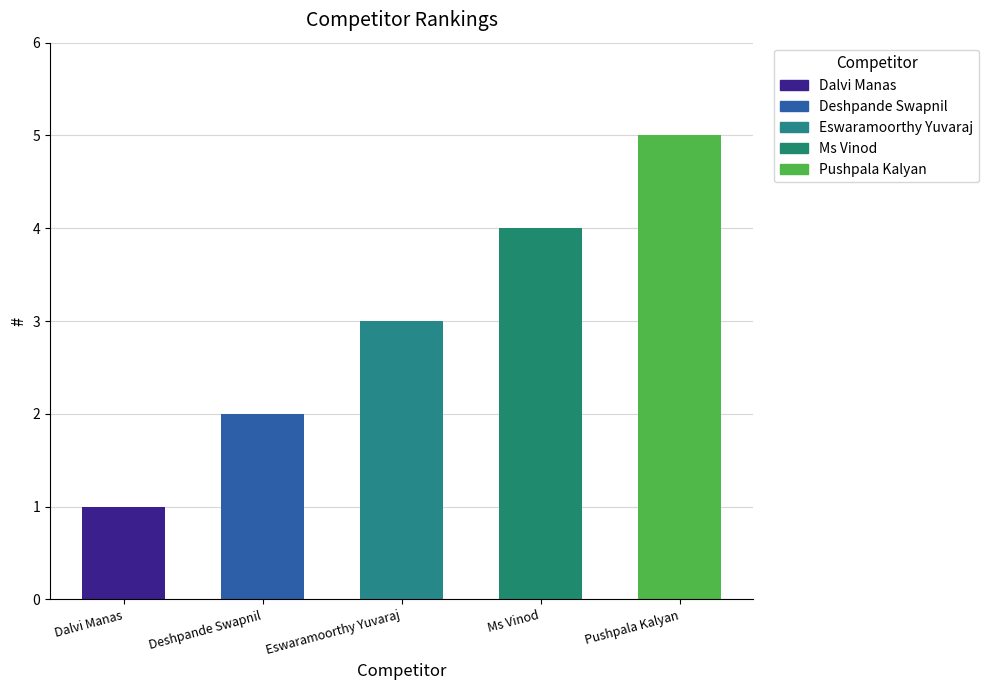

What is the difference between the second highest and second lowest values?

2